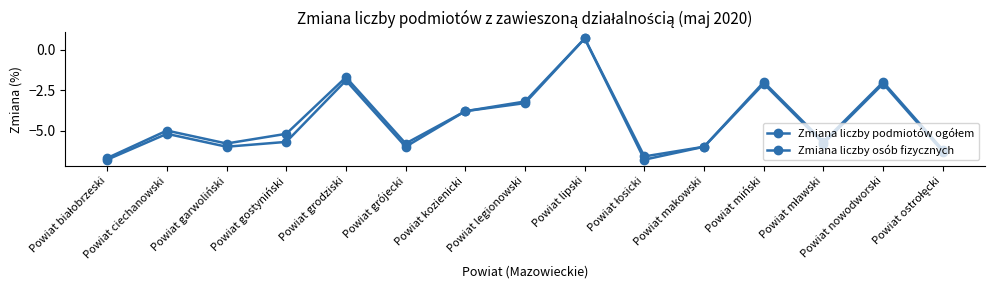

Between Powiat kozienicki and Powiat lipski, which is larger?

Powiat lipski